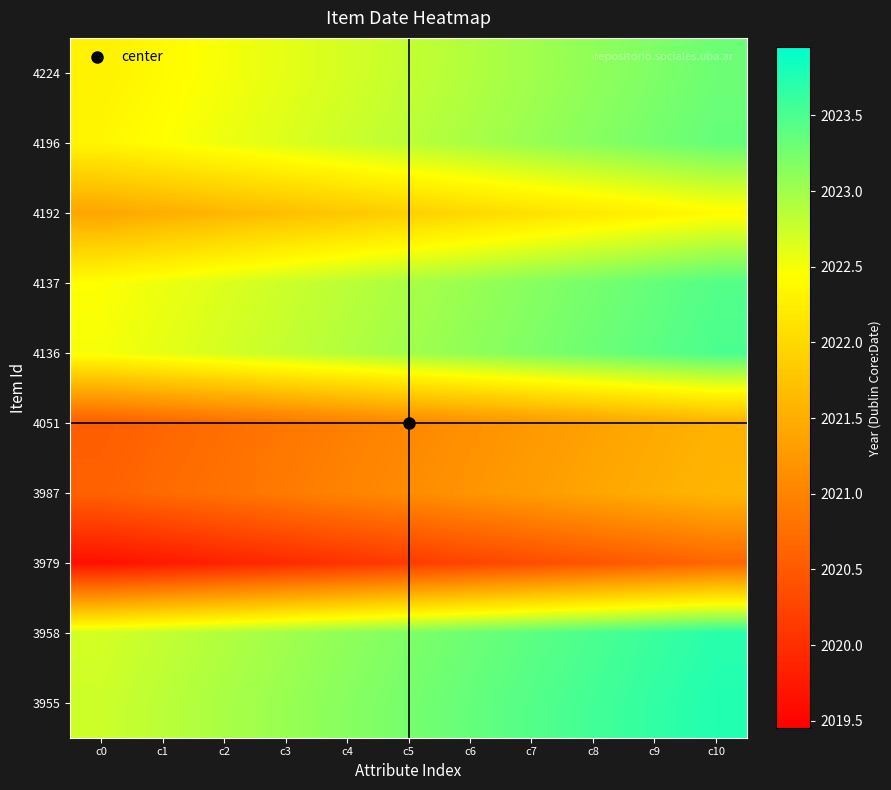

At how many categories does at least one series exceed 2022?

11